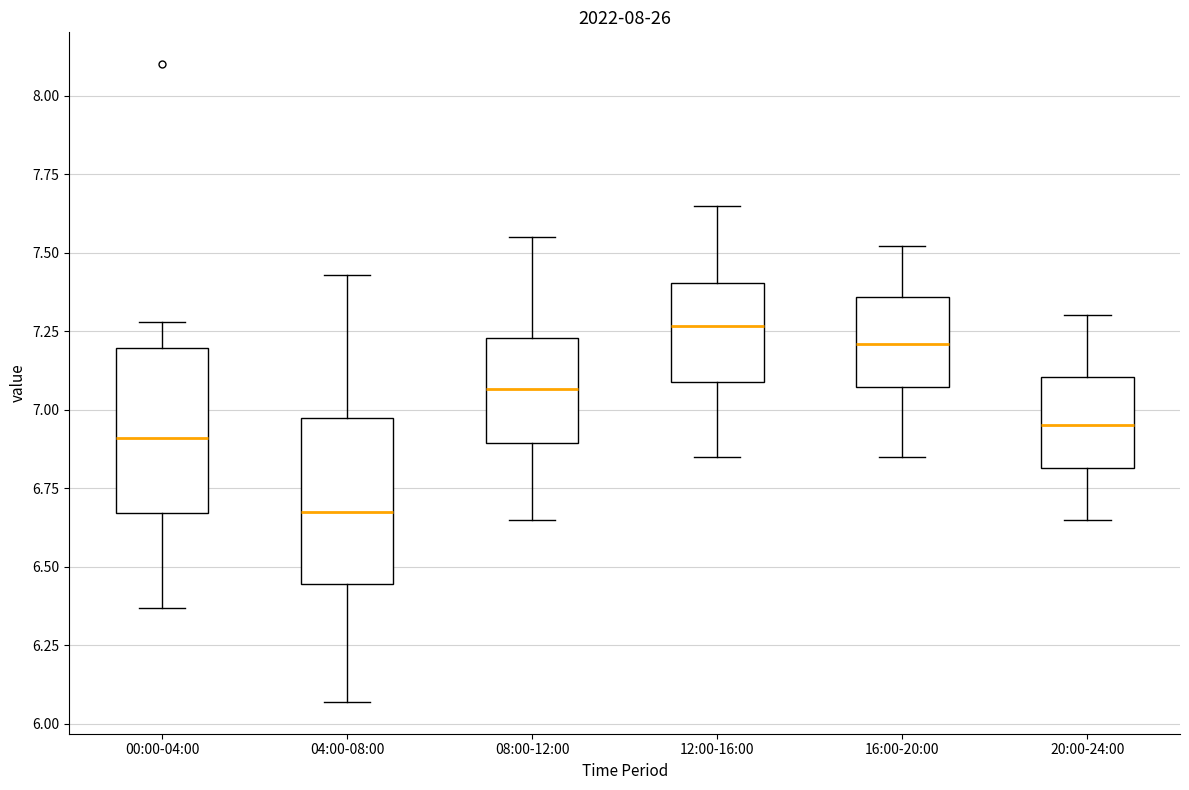

Where is the upper edge of the box for 08:00-12:00 on the y-axis? The values are not printed on the chart, so give them approximately, as read against the axis.

7.25